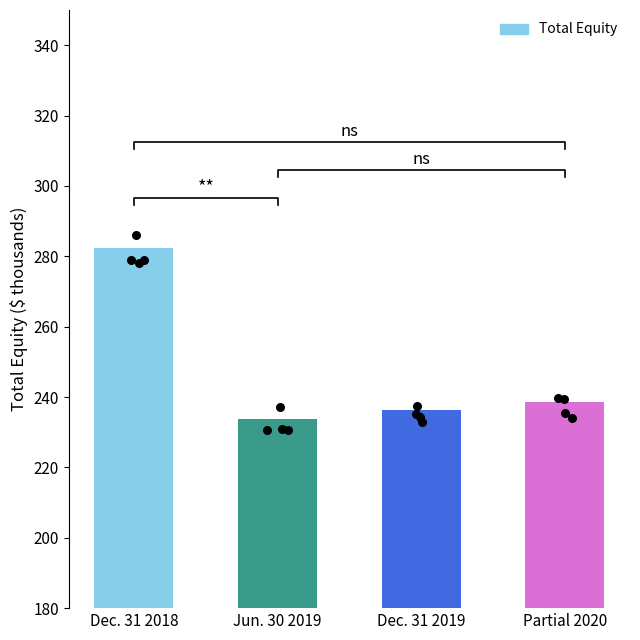

What is the change in value from Dec. 31 2018 to Jun. 30 2019?

-48.6